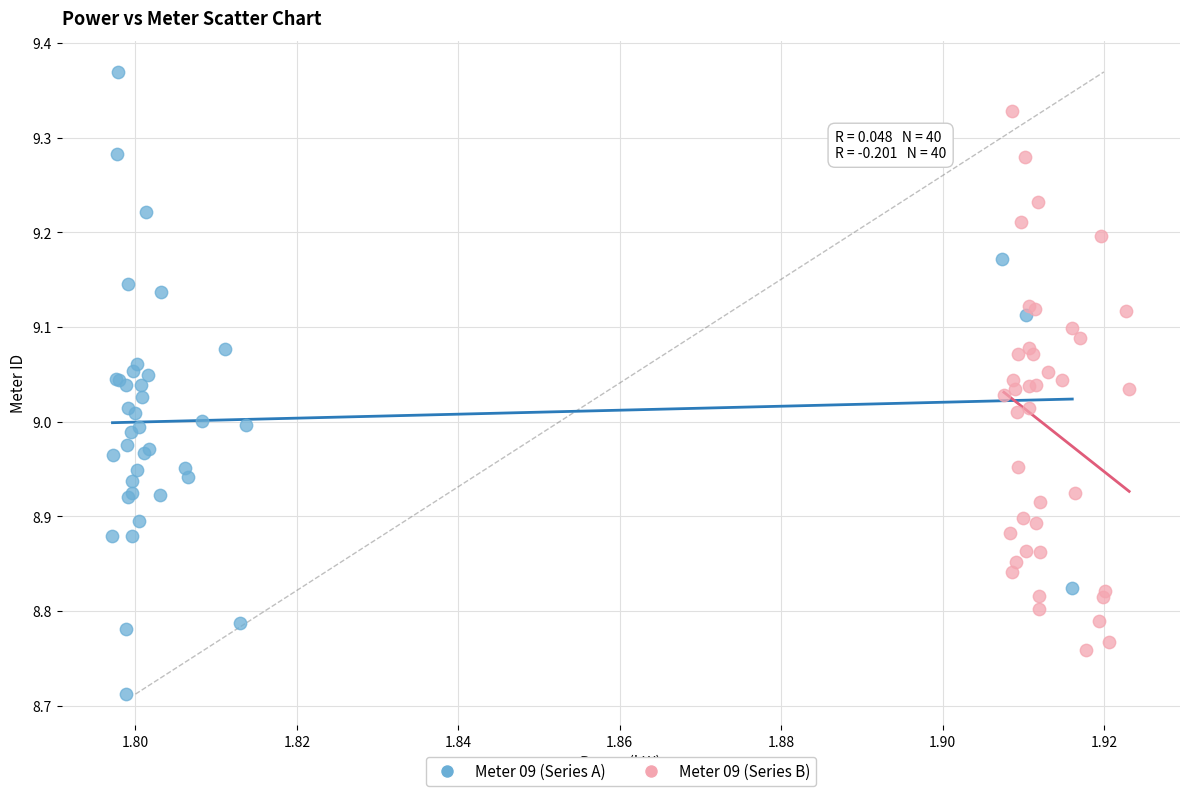

Which series contains the lowest Y value?

Meter 09 (Series A)